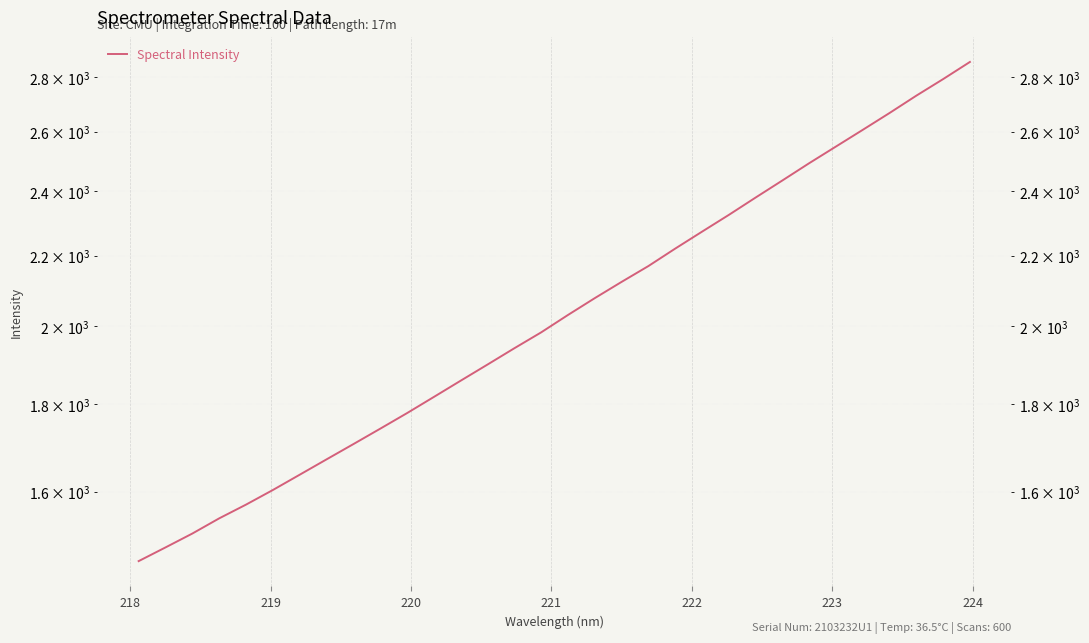

What is the value of the 9th point from the left?

1705.8